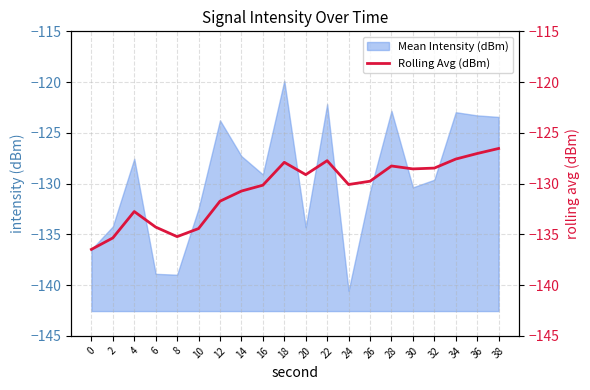

What is the difference between the maximum and minimum values?

9.9